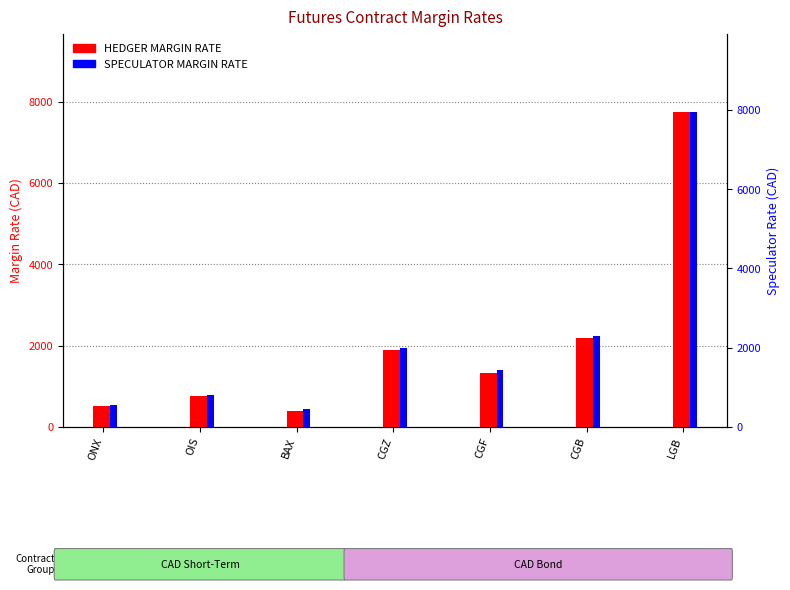

What is the value of the HEDGER MARGIN RATE bar at the 1st from the left?

502